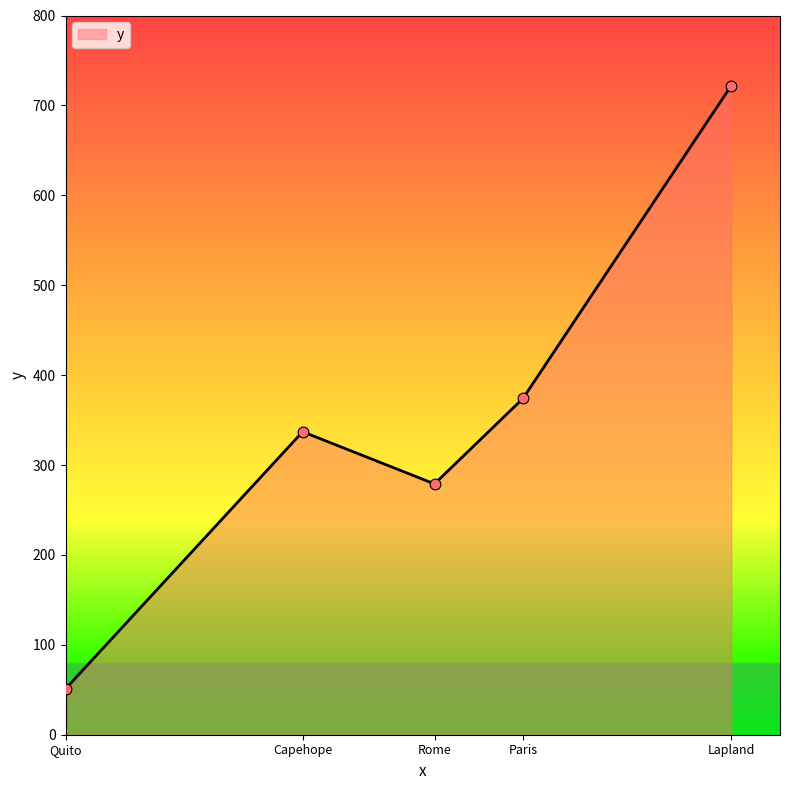

Approximately how many times larger is the value at Rome compared to Paris?

0.7